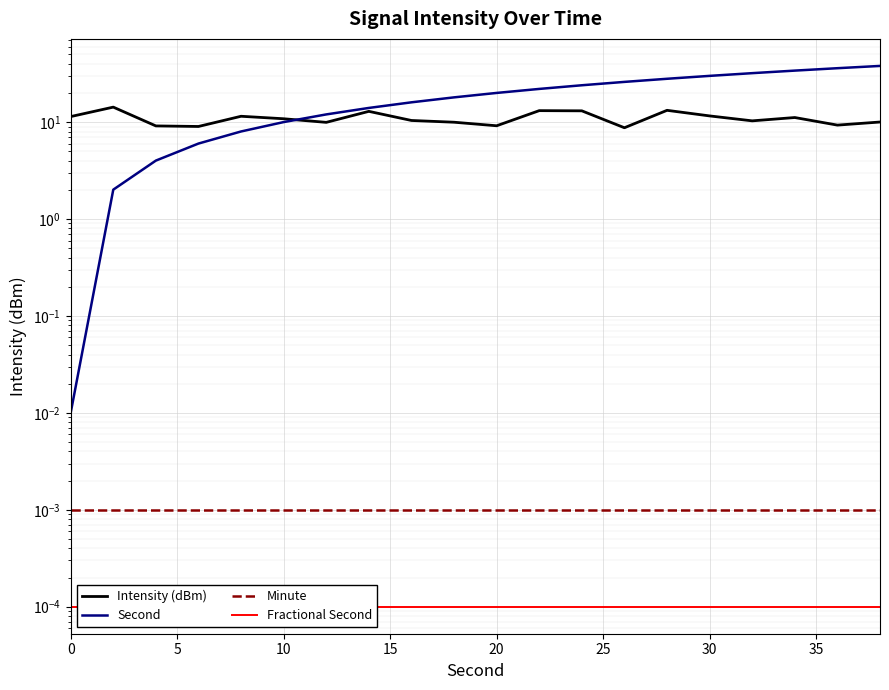

Which series has the largest range (max minus min)?

Second